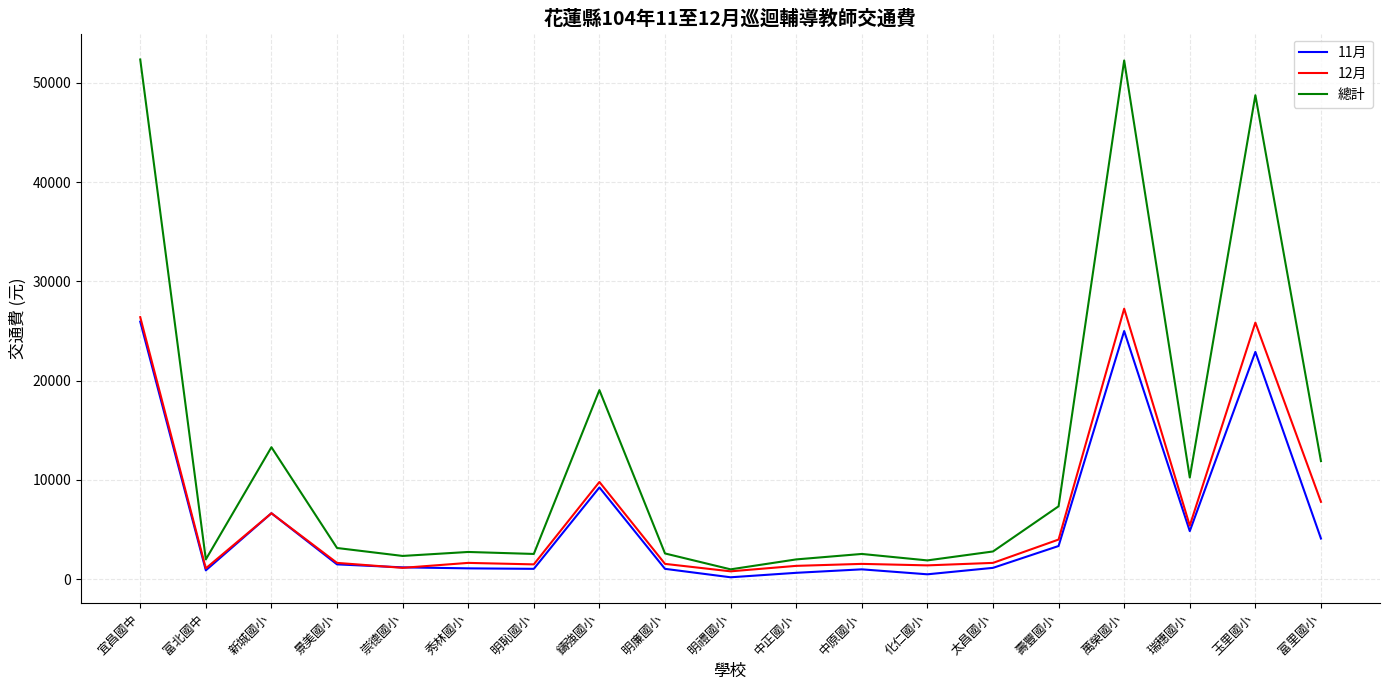

The 11月 series shows 16792 at 宜昌國中. True or false?

False